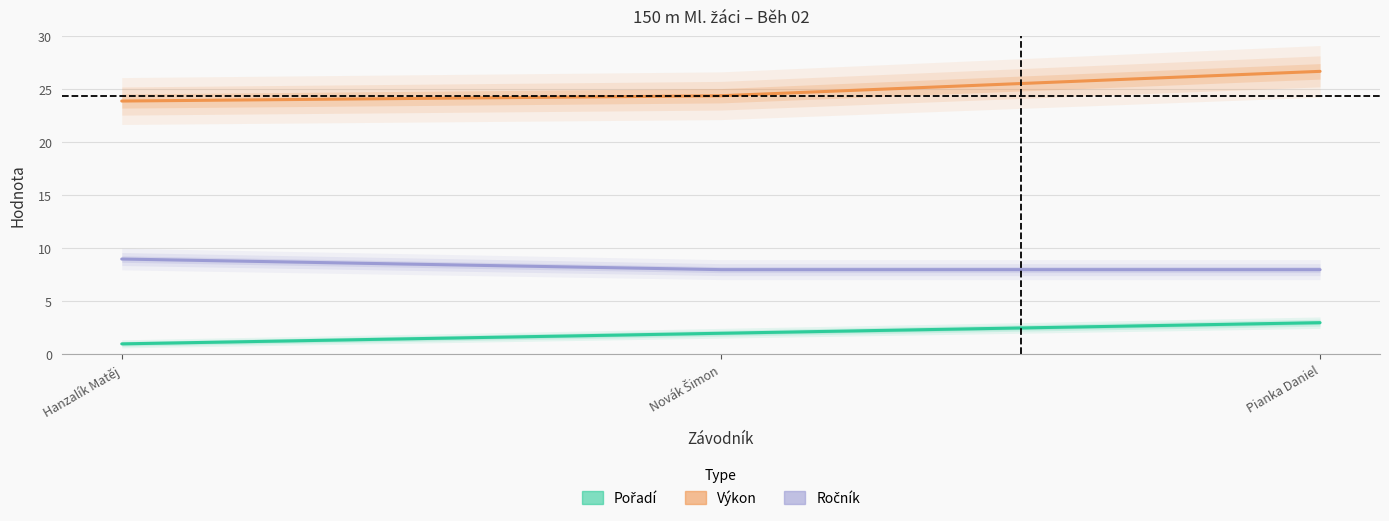

Does the chart have visible grid lines?

Yes